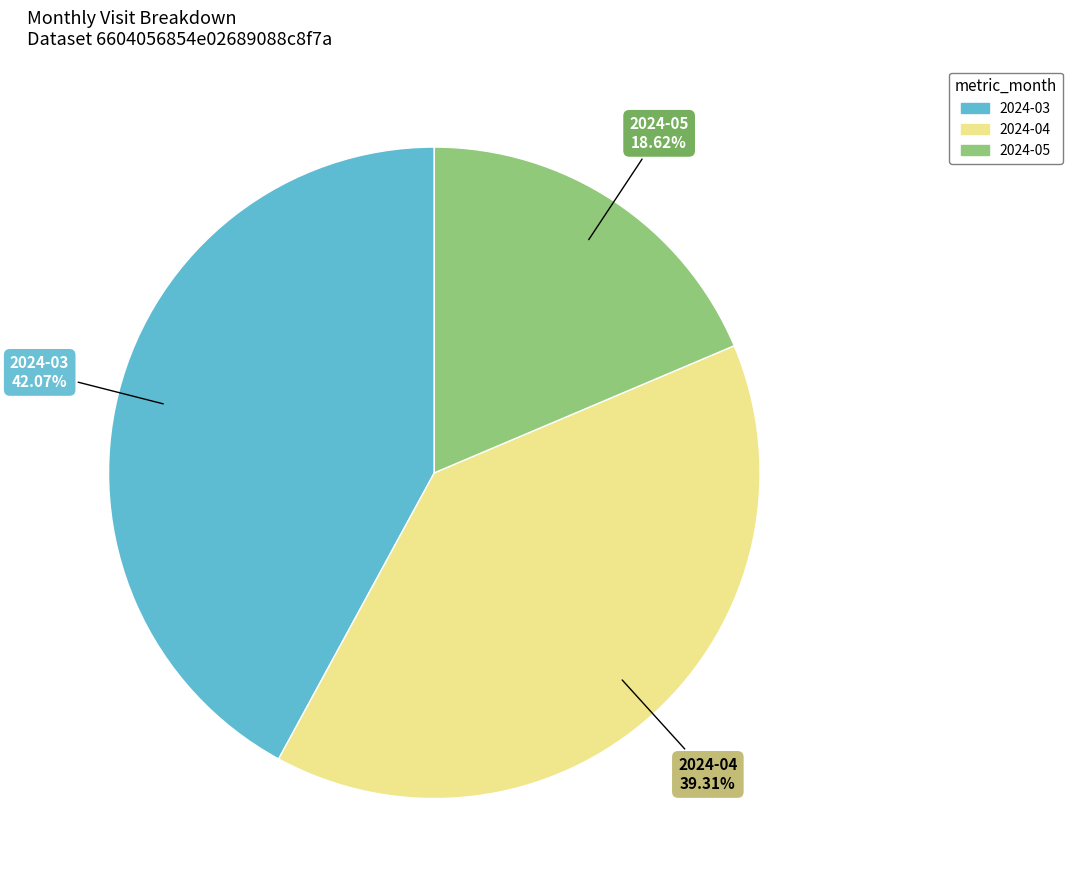

Between 2024-05 and 2024-03, which is larger?

2024-03